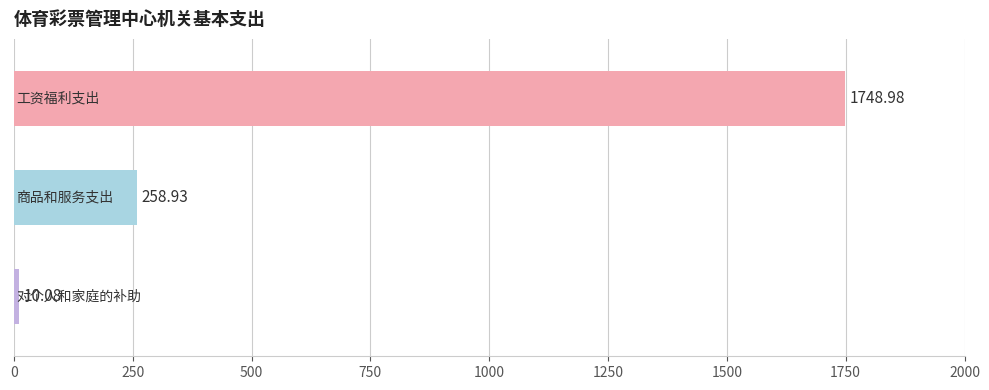

What is the sum of all values?

2018.0